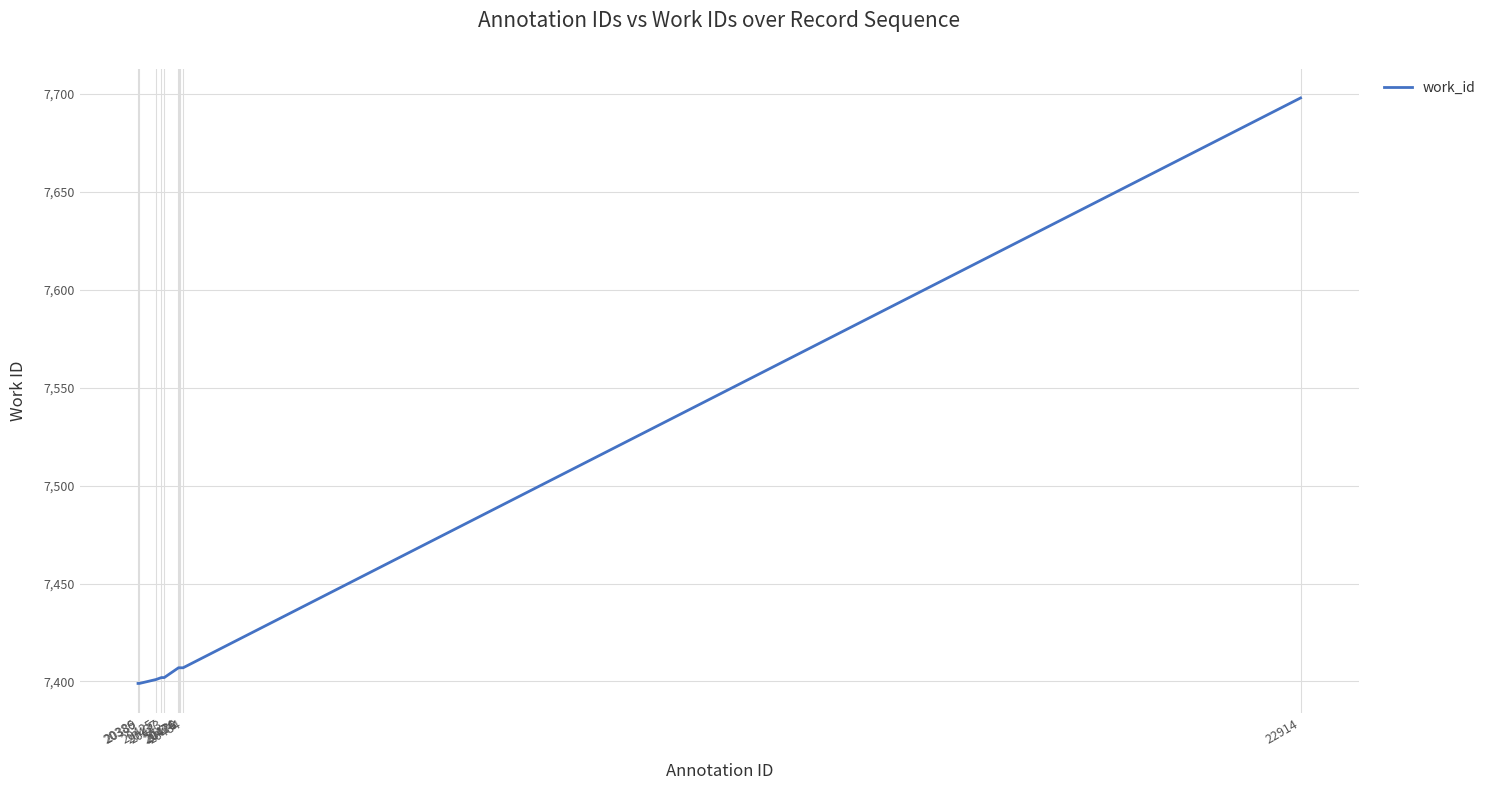

True or false: the data shows 3064 at 20443.

False